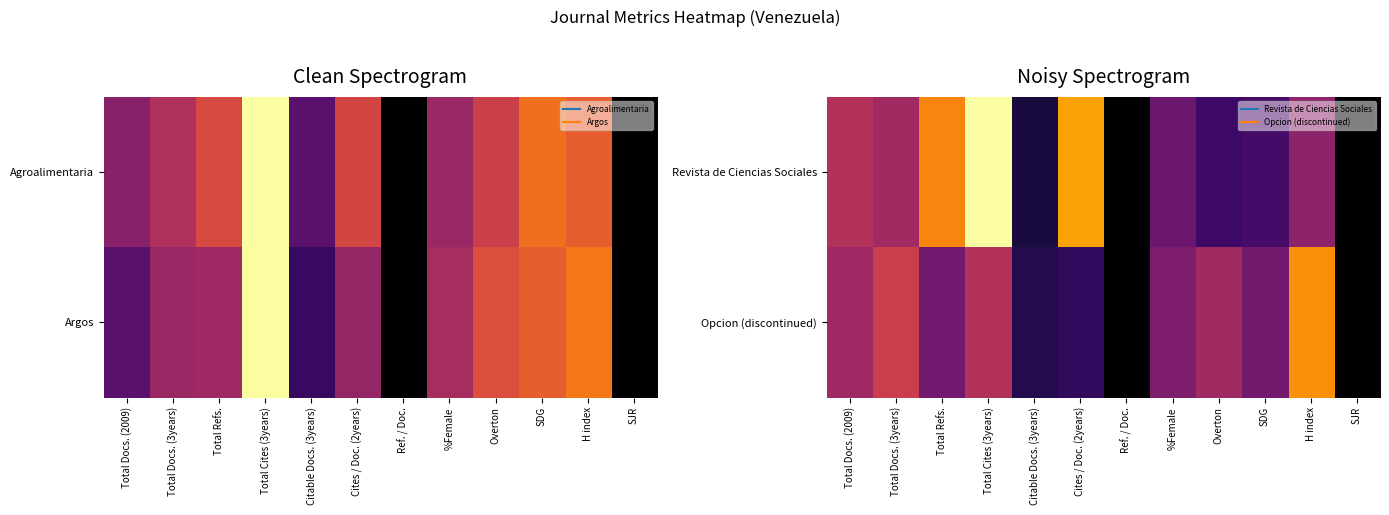

Is the value of Opcion (discontinued) at SJR greater than the value of Revista de Ciencias Sociales at Cites / Doc. (2years)?

No